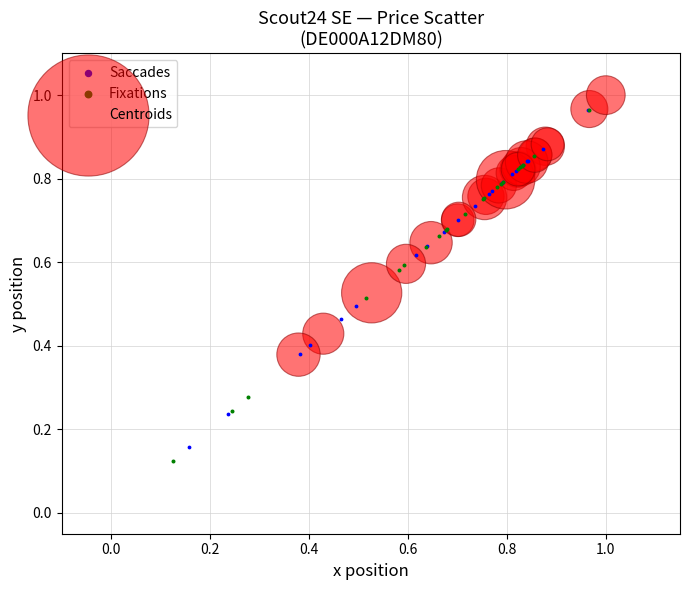

Which series reaches the minimum Y coordinate?

Fixations